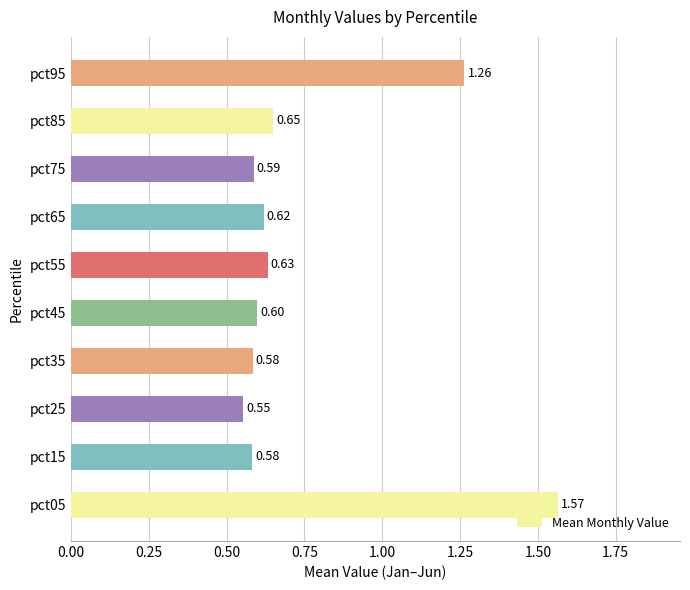

Does the chart contain any negative values?

No